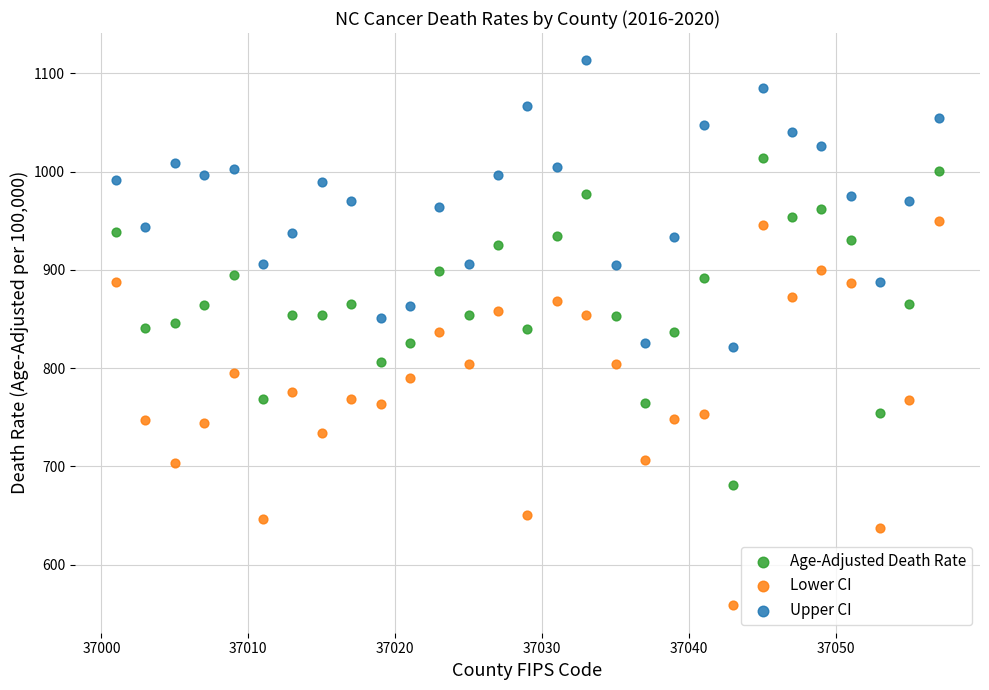

Which series reaches the minimum Y coordinate?

Lower CI